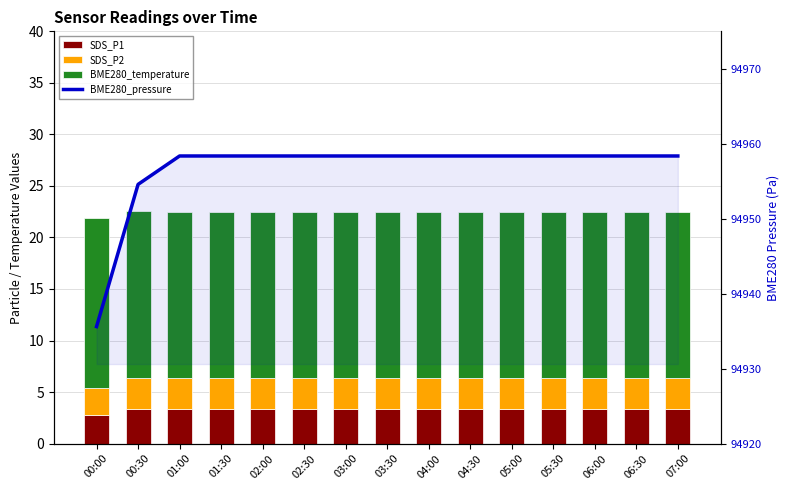

Where is BME280_pressure nearest to the value 94946?

00:30